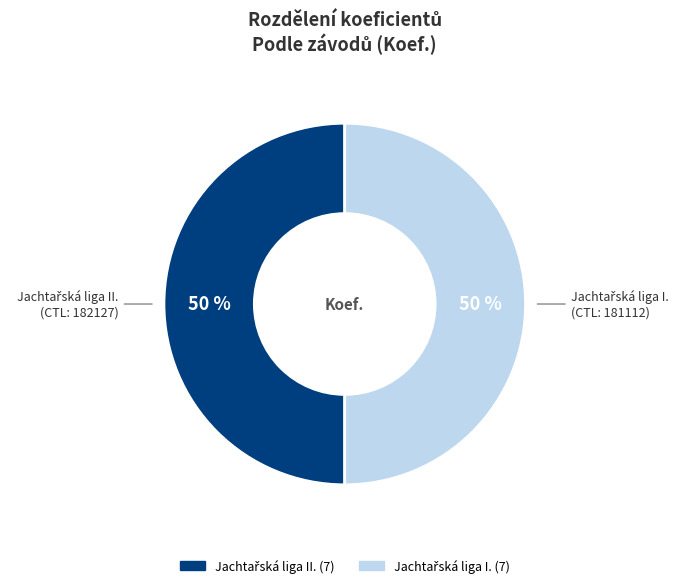

To the nearest percent, what is the average slice percentage?

50%